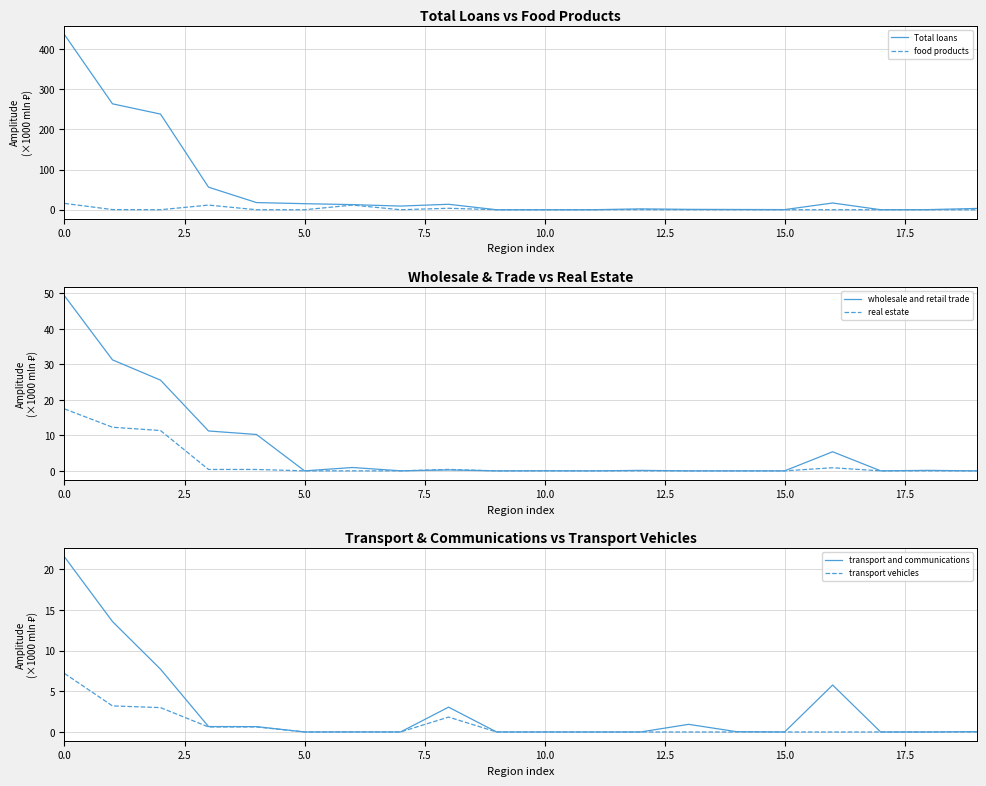

What position from the right is 12?

8